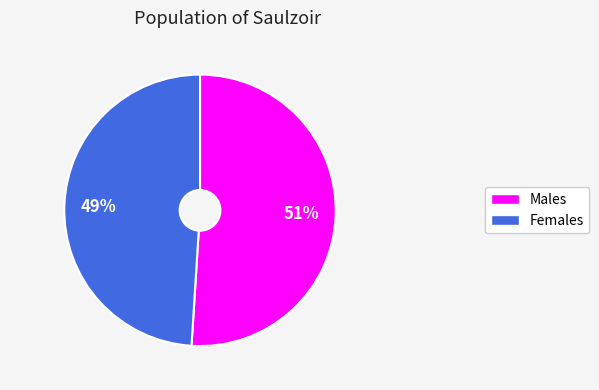

To the nearest percent, what is the average slice percentage?

50%